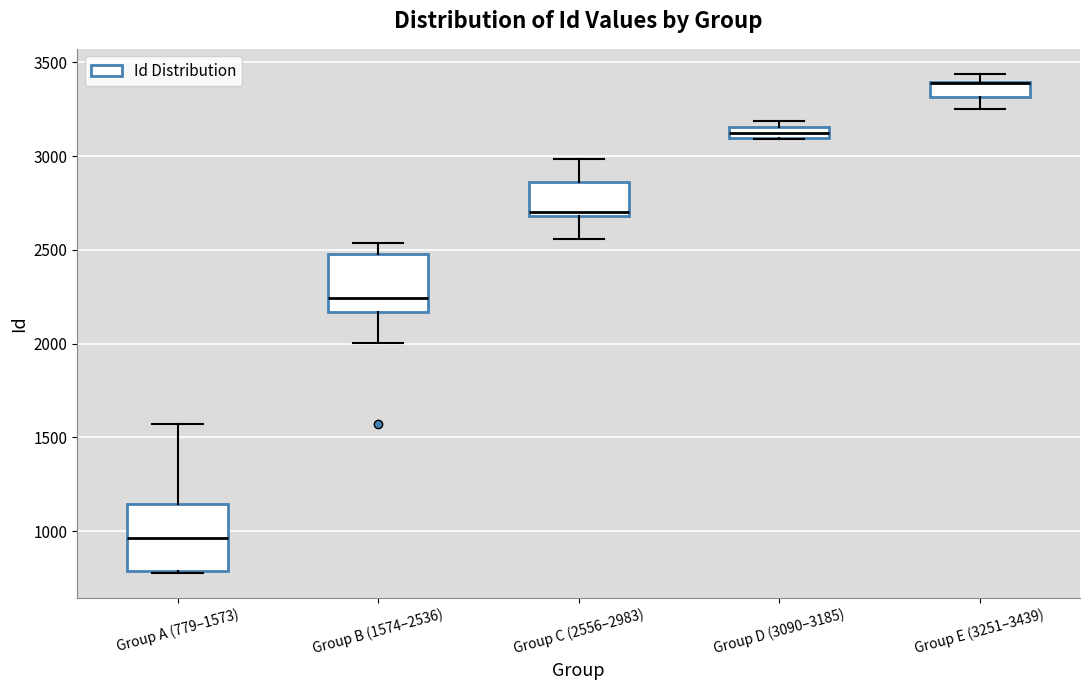

Where is the upper edge of the box for Group C (2556–2983) on the y-axis? The values are not printed on the chart, so give them approximately, as read against the axis.

2850